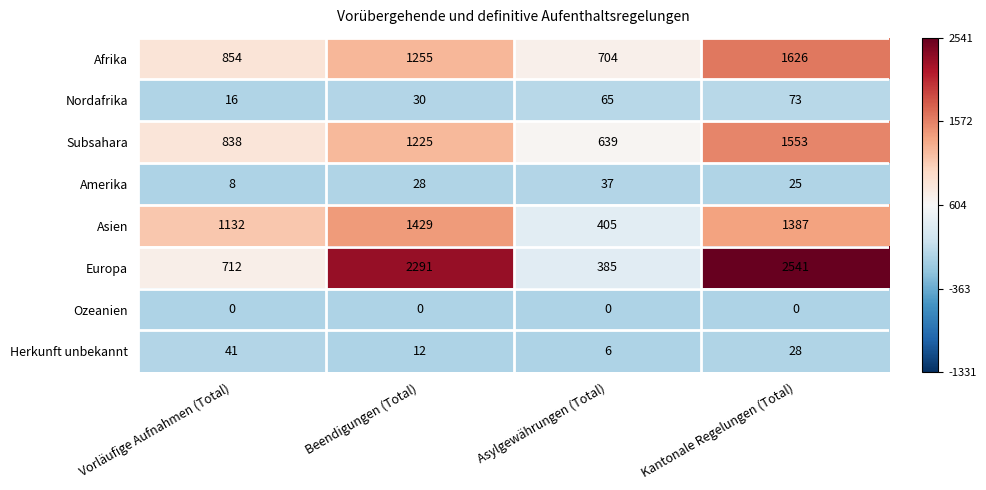

Which series has the largest range (max minus min)?

Europa